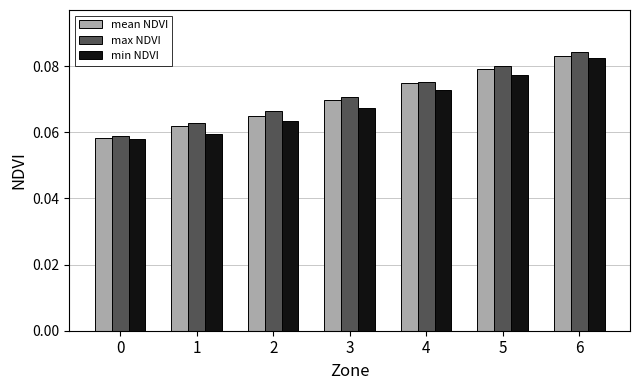

Rank the categories by max NDVI value from highest to lowest.

6, 5, 4, 3, 2, 1, 0